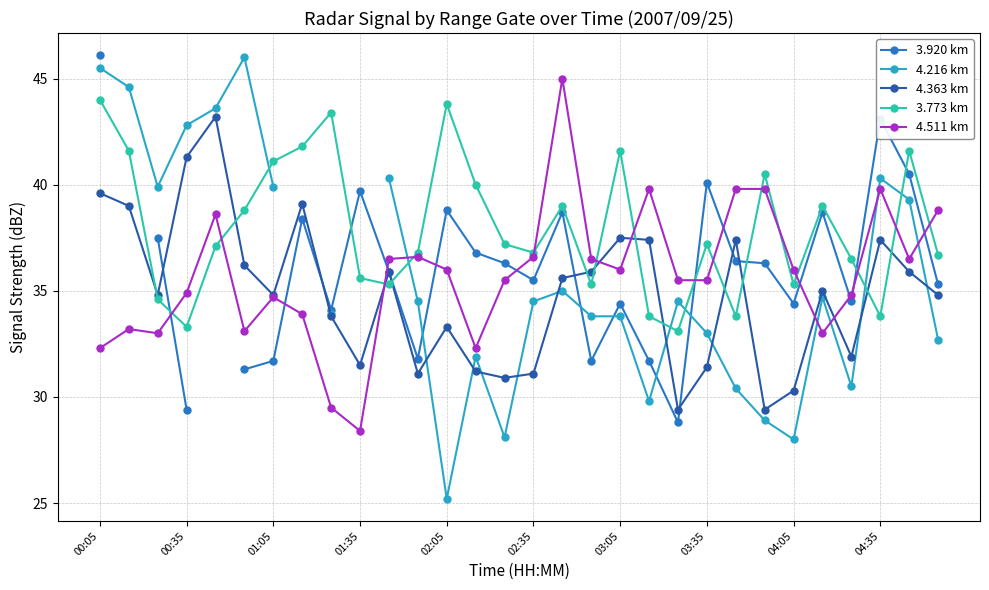

What is the difference between the maximum and minimum values in the 4.216 km series?

20.8